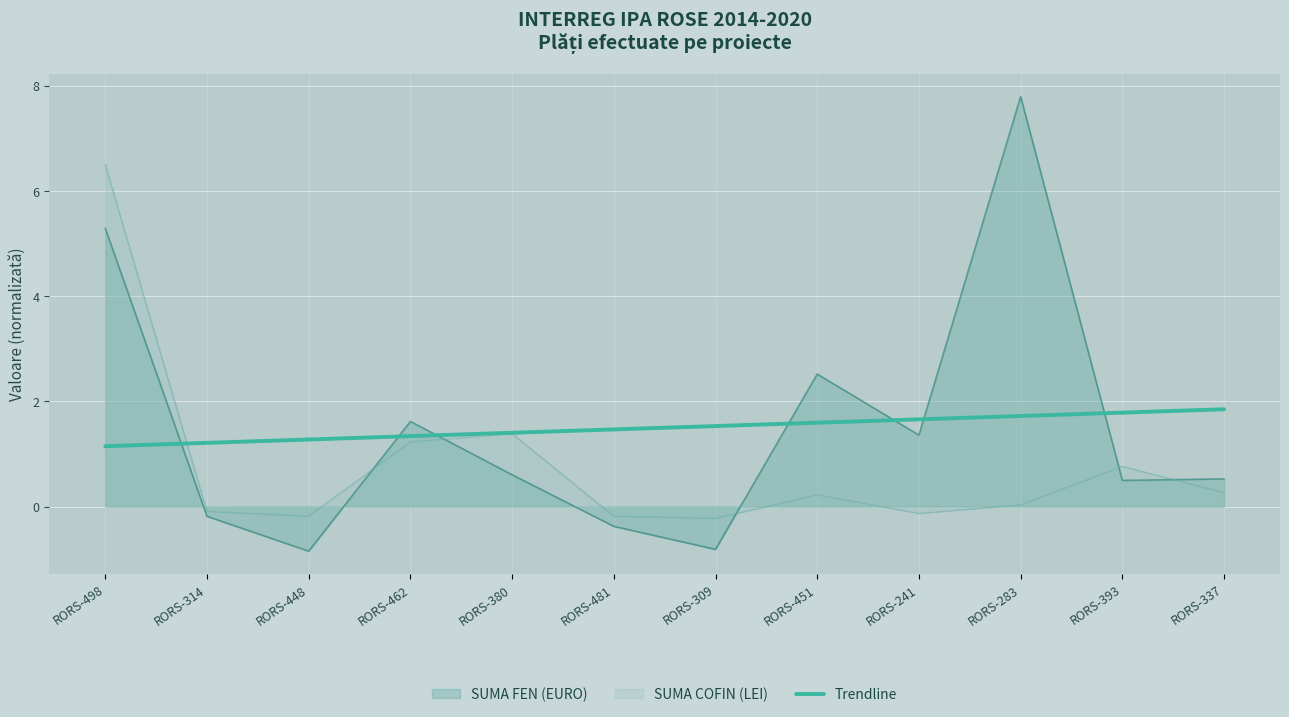

What is the maximum value shown in the chart?

7.8